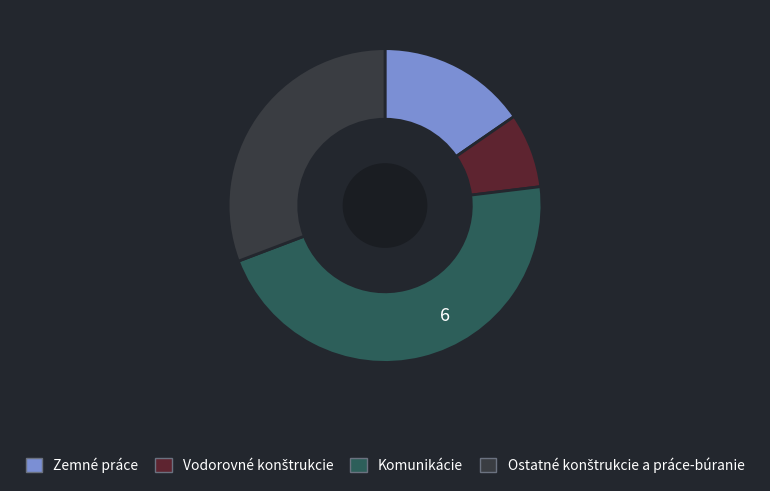

True or false: Komunikácie accounts for 36% of the total.

False